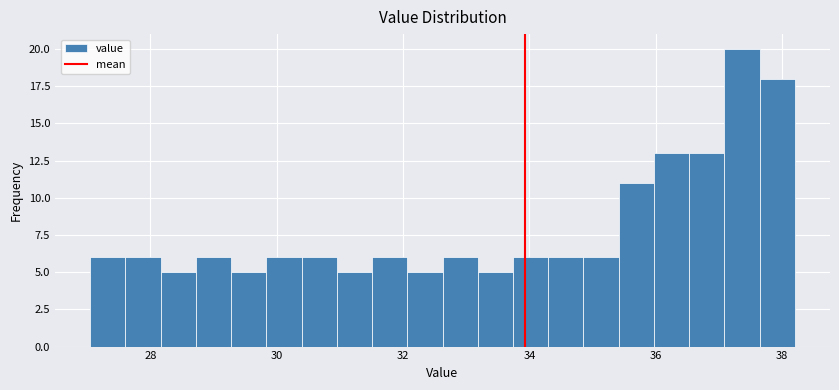

Read against the x-axis, roughly where is the centre of the tallest bar?

37.4